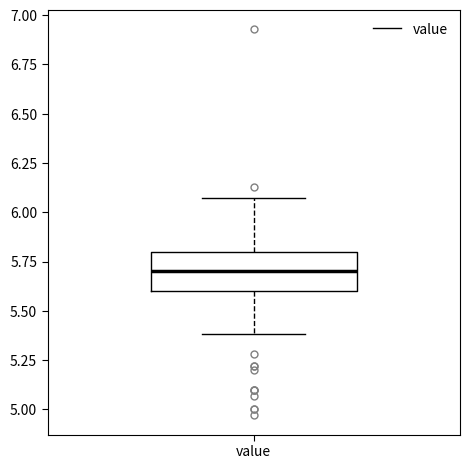

Where does the upper whisker of the box for value end on the y-axis? The values are not printed on the chart, so give them approximately, as read against the axis.

6.05